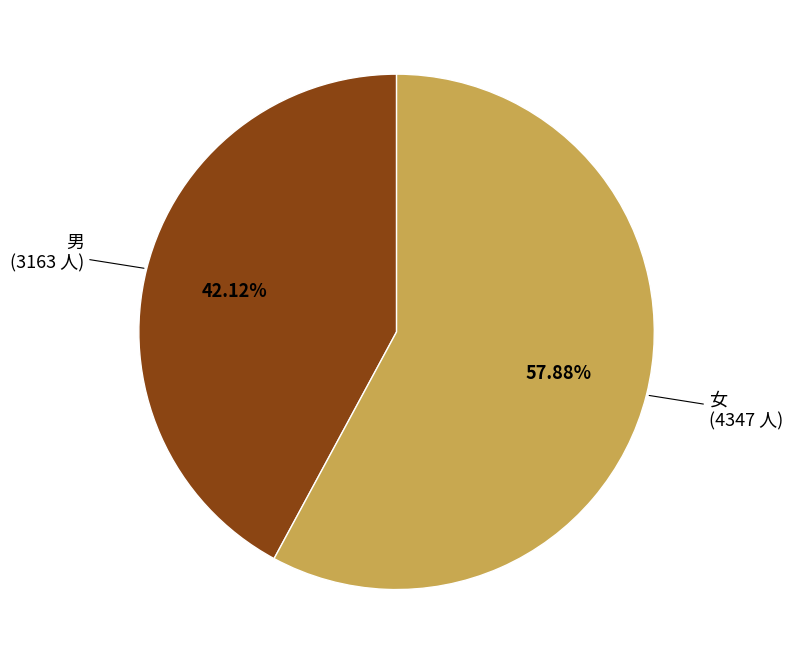

Which category has the smallest portion of the pie?

男